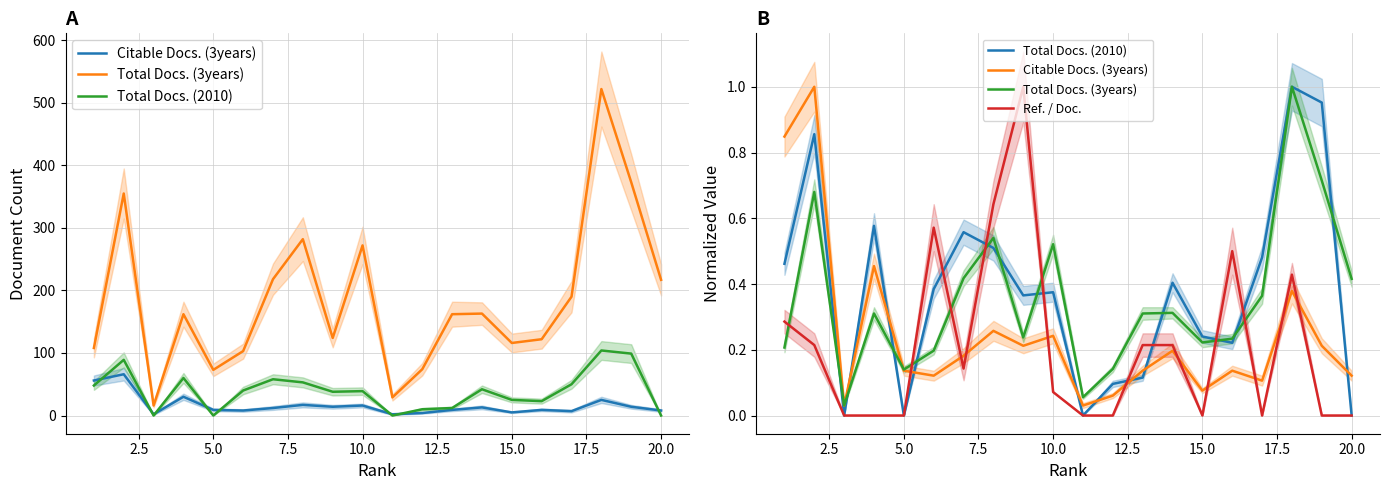

The value of Total Docs. (2010) at 15 is 0.1. True or false?

False